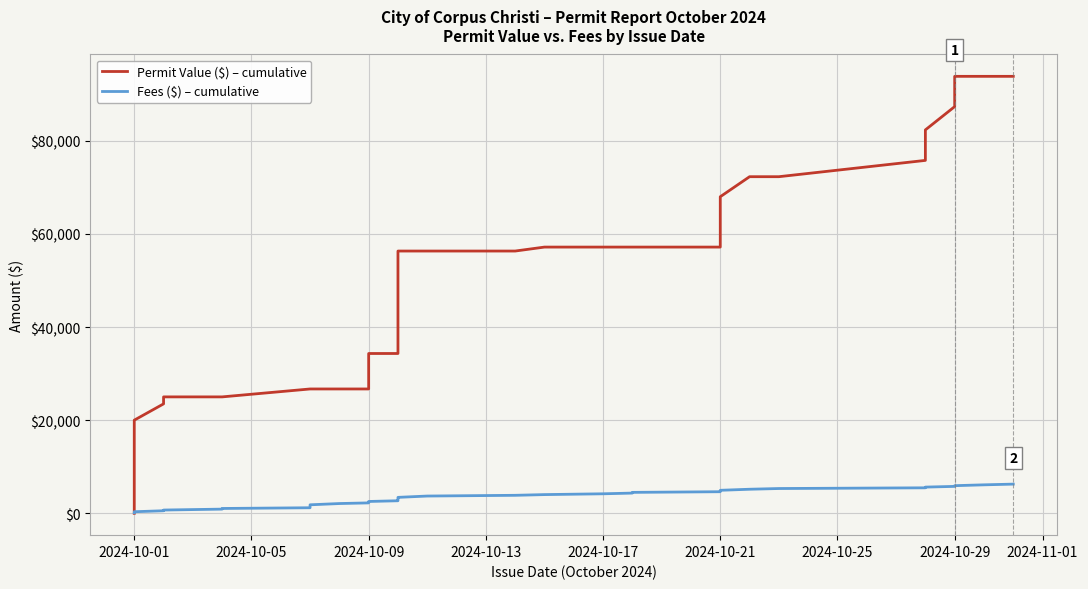

What are all the series names shown in the legend?

Permit Value ($) – cumulative, Fees ($) – cumulative